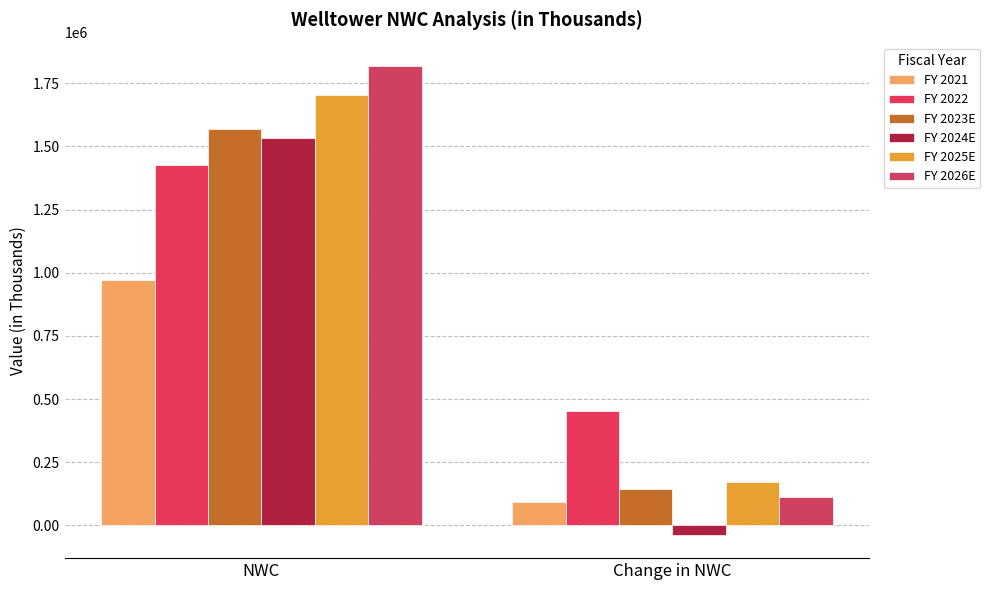

True or false: FY 2025E has a value of 171223.3 at Change in NWC.

True